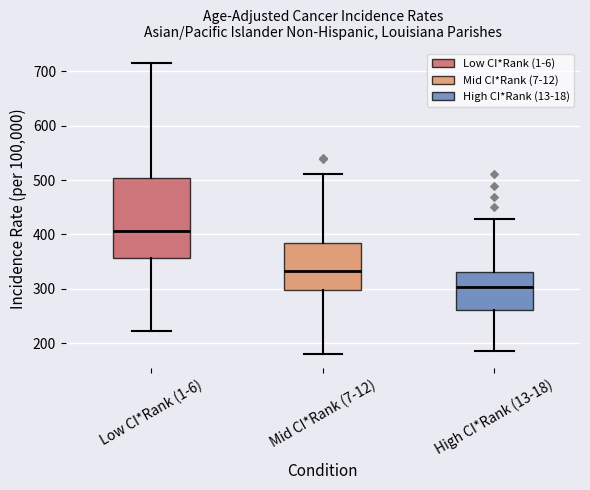

Reading left to right, transcribe this box plot: for each box, give where its median line is, the range the box spans, and where its two whiskers end, as read against the y-axis. The values are not printed on the chart, so give them approximately, as read against the axis.

Low CI*Rank (1-6): median 410, box 360 to 500, whiskers 220 to 720
Mid CI*Rank (7-12): median 330, box 300 to 380, whiskers 180 to 510
High CI*Rank (13-18): median 300, box 260 to 330, whiskers 190 to 430